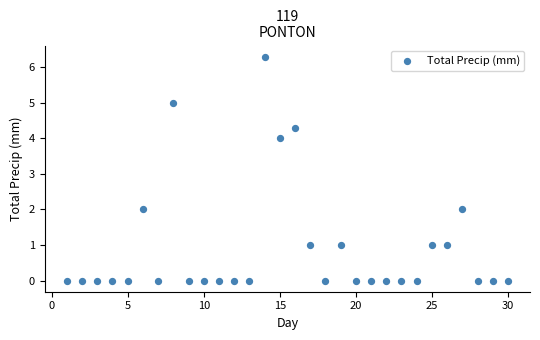

What is the range of X values (max minus min)?

29.0